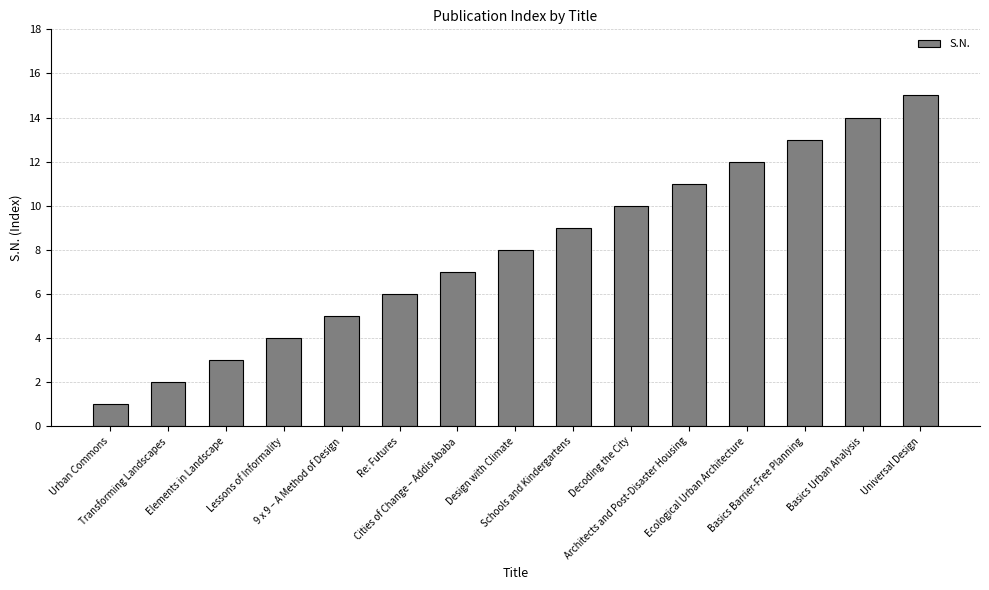

How many data points are less than 8?

7